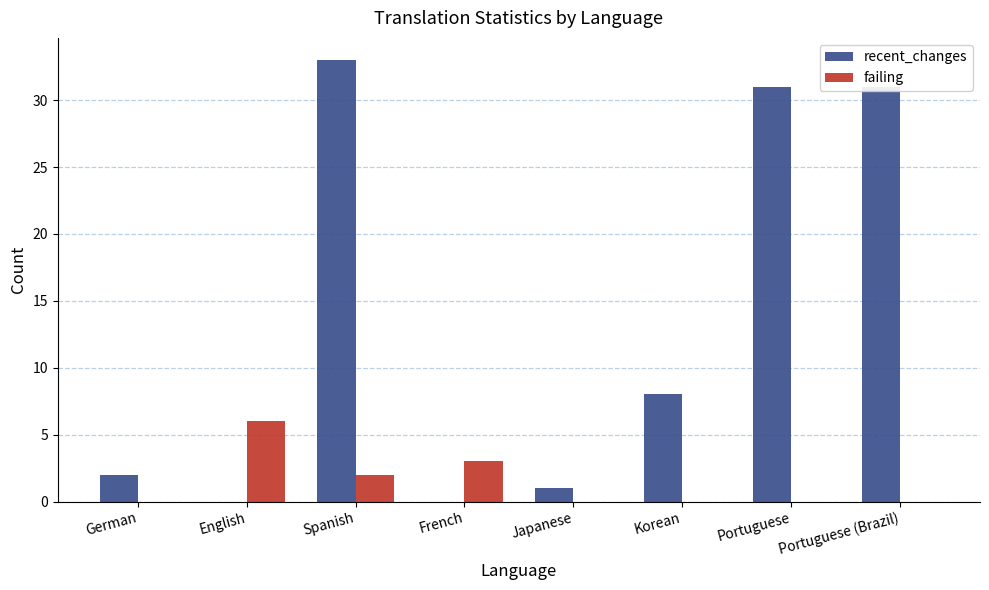

Which series has the largest total across all categories?

recent_changes